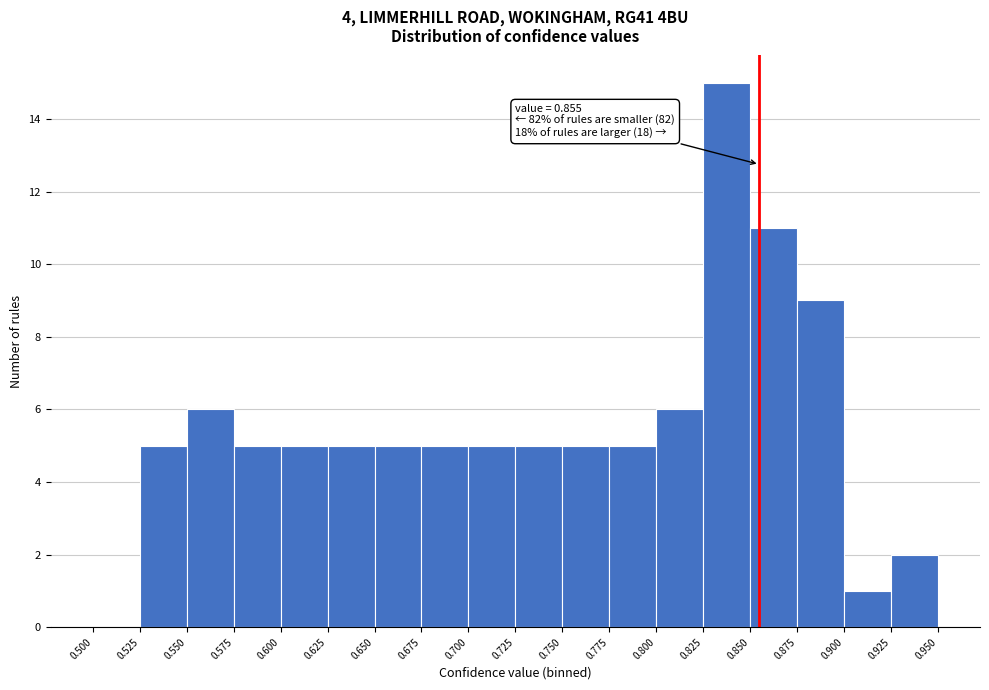

Which range on the x-axis has the tallest bar?

0.825 to 0.850